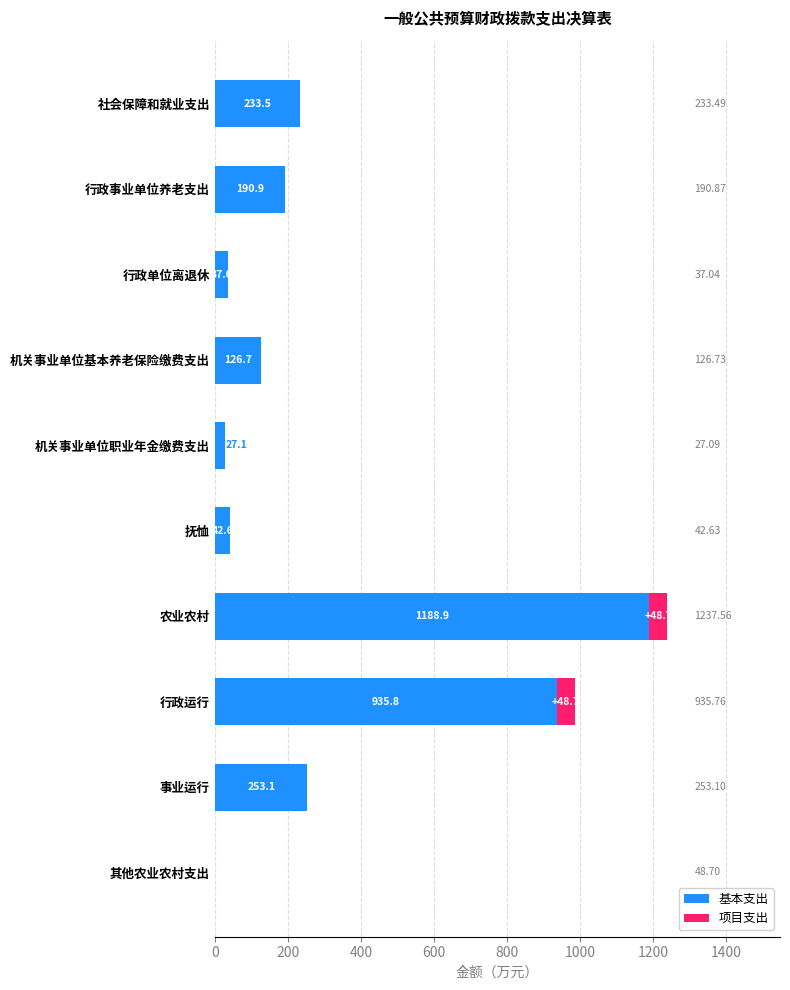

Which category has the highest value in the 基本支出 series?

农业农村